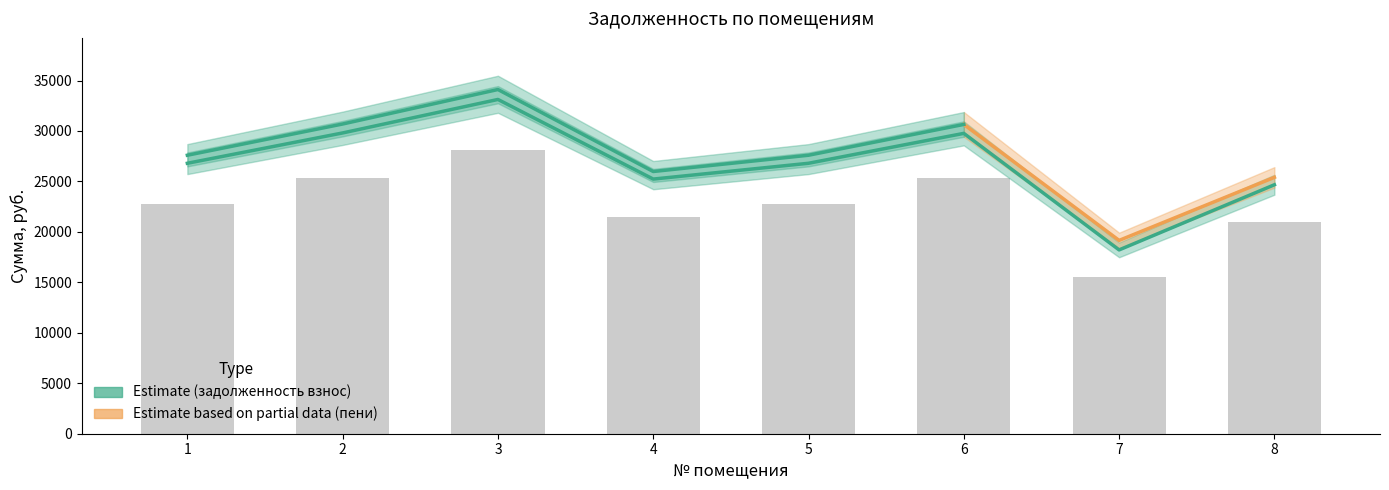

Reading left to right, extract all data points from this chart.

задолженность (взнос): 22779.7	25334.4	28155.4	21449.1	22779.7	25298.7	15482.4	20970.2
задолженность (пени): 26799.6	29805.1	33124.0	25234.3	26799.6	29763.1	18214.6	24670.8